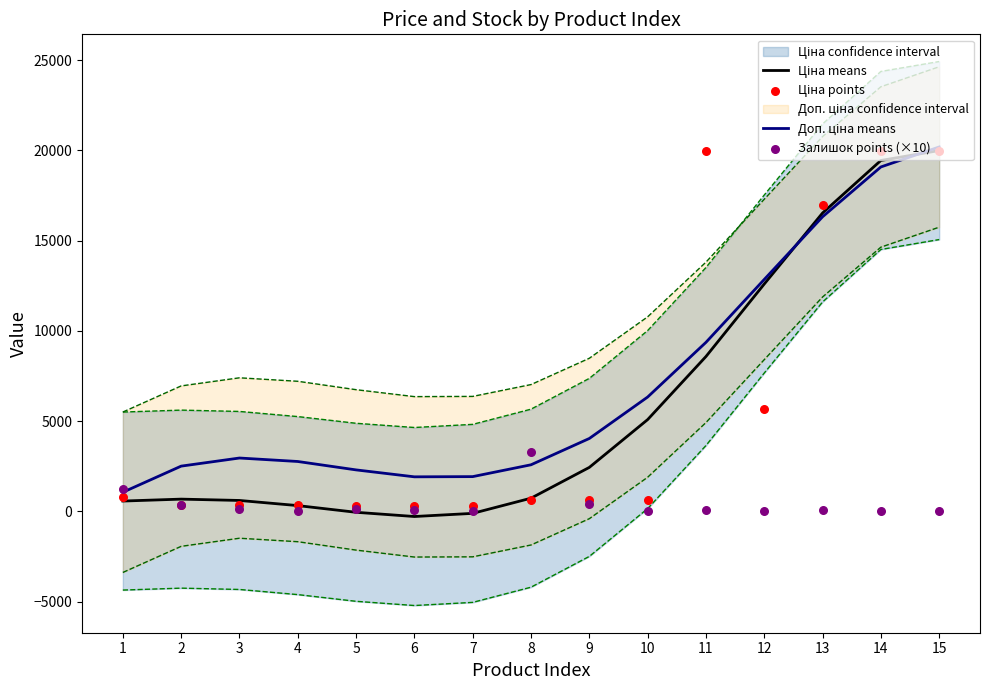

Which series has the widest spread of Y values?

Ціна means